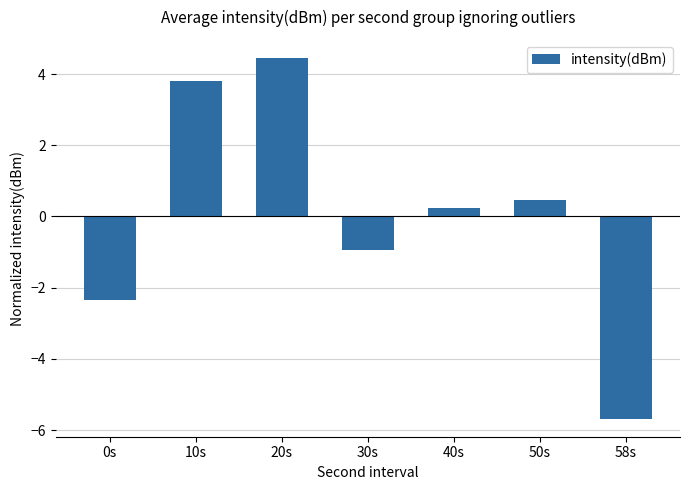

Reading left to right, list all the values displayed in this chart.

0s=-2.3	10s=3.8	20s=4.5	30s=-0.9	40s=0.2	50s=0.5	58s=-5.7